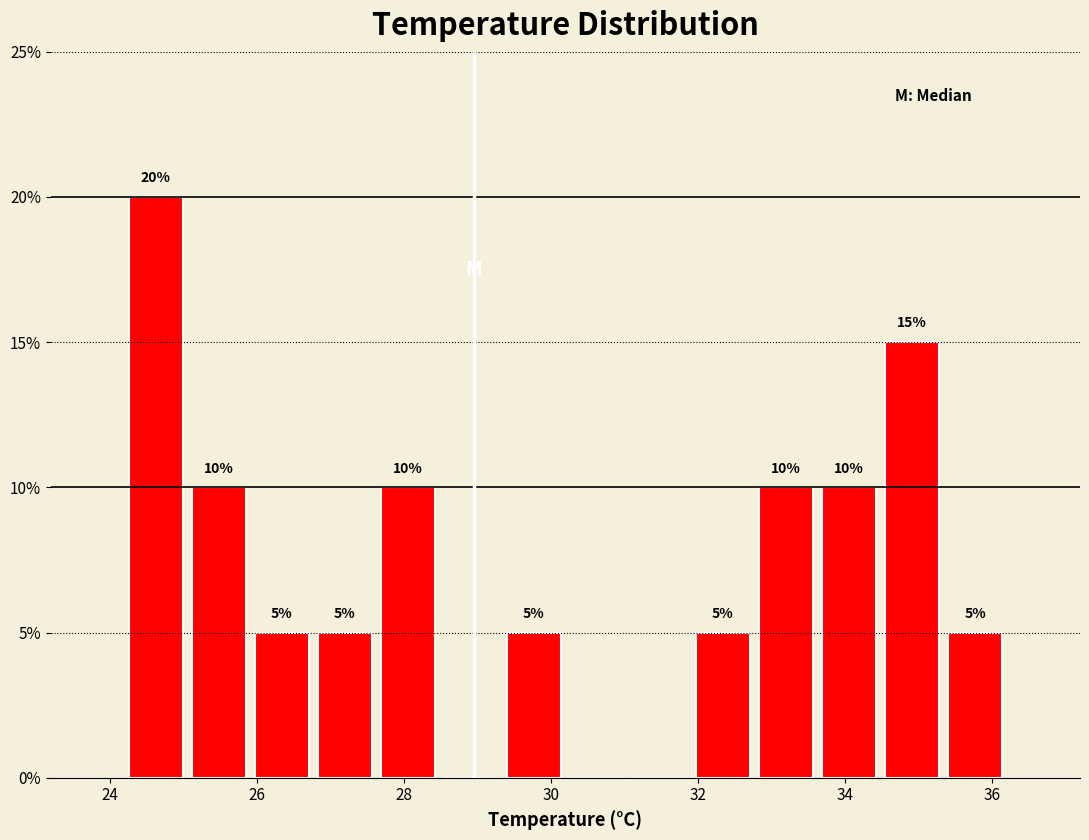

Which range on the x-axis has the tallest bar?

24.2 to 25.0